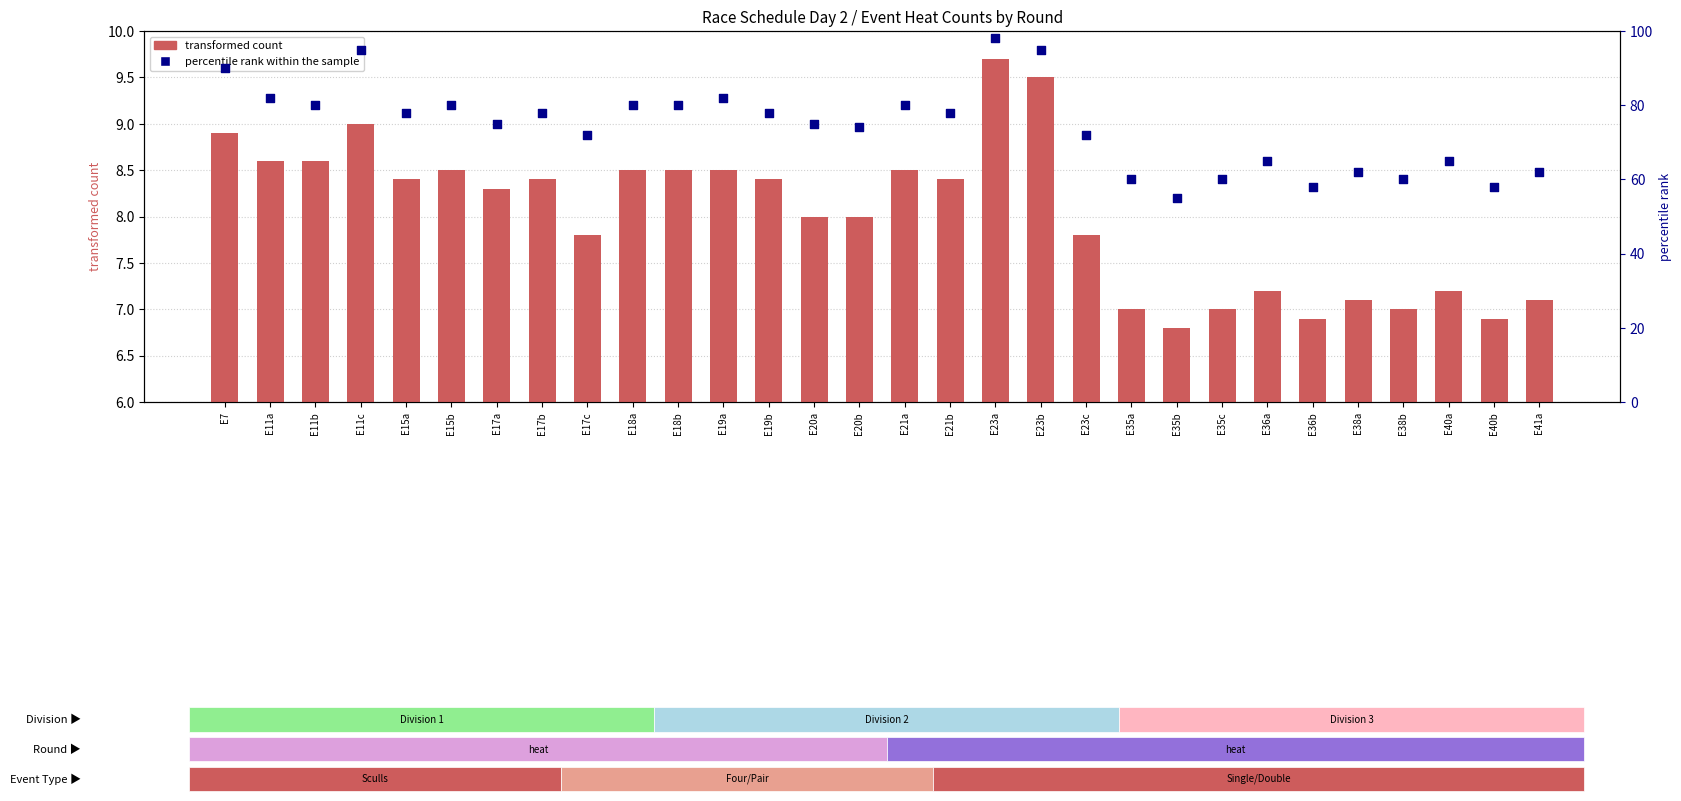

What is the total value across all series at E35c?

67.0